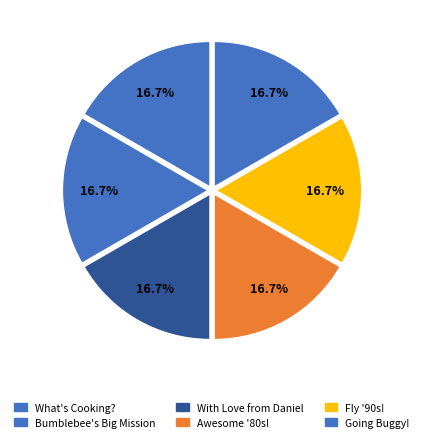

To the nearest percent, what is the average slice percentage?

17%